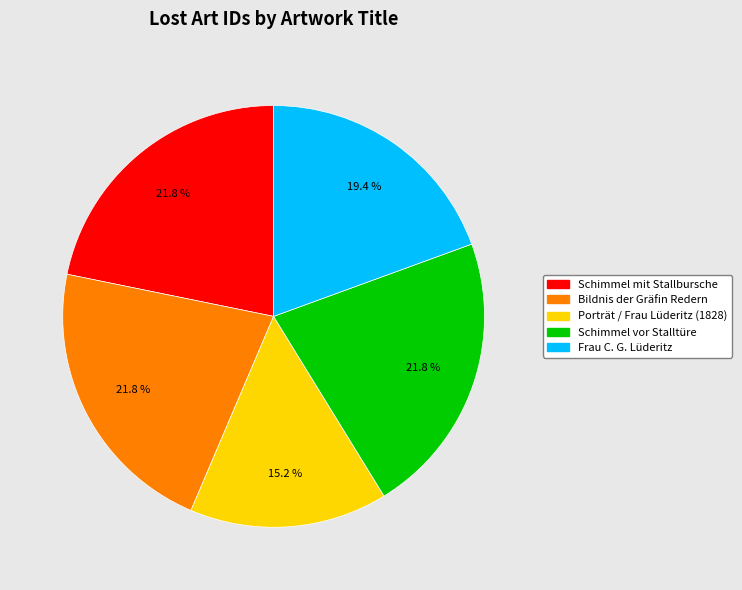

Does any single category account for the majority?

No